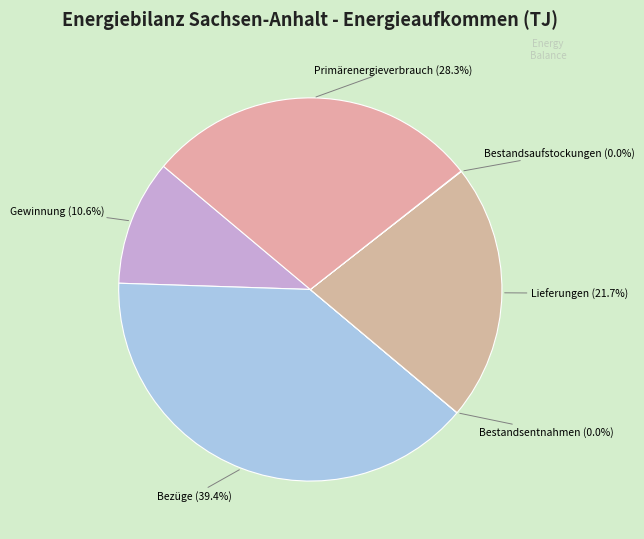

What is the largest slice in the pie chart?

Bezüge